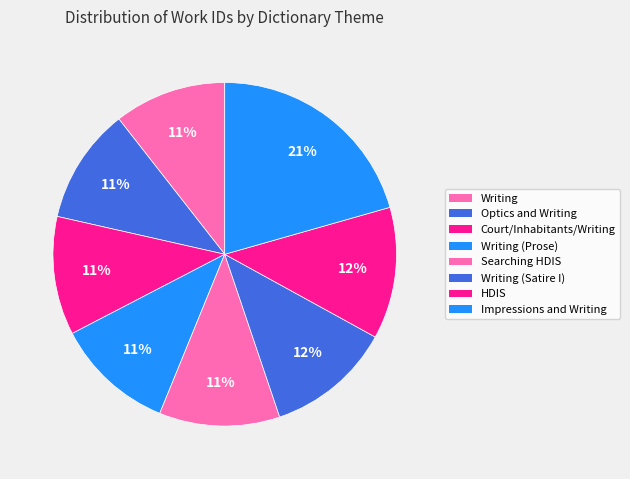

How many slices are in this pie chart?

8